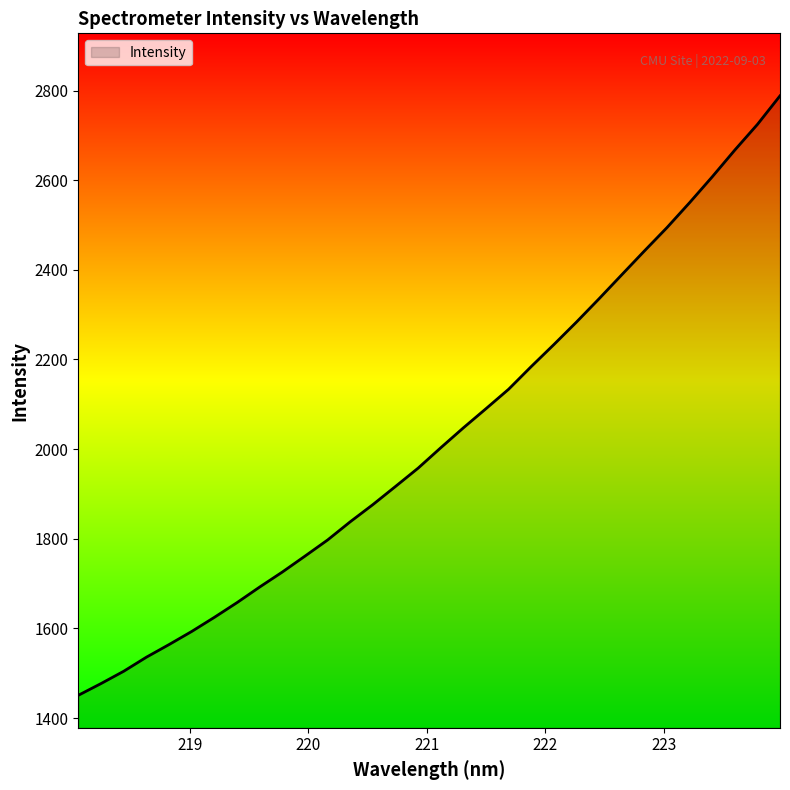

What is the difference between the maximum and minimum values?

1337.1